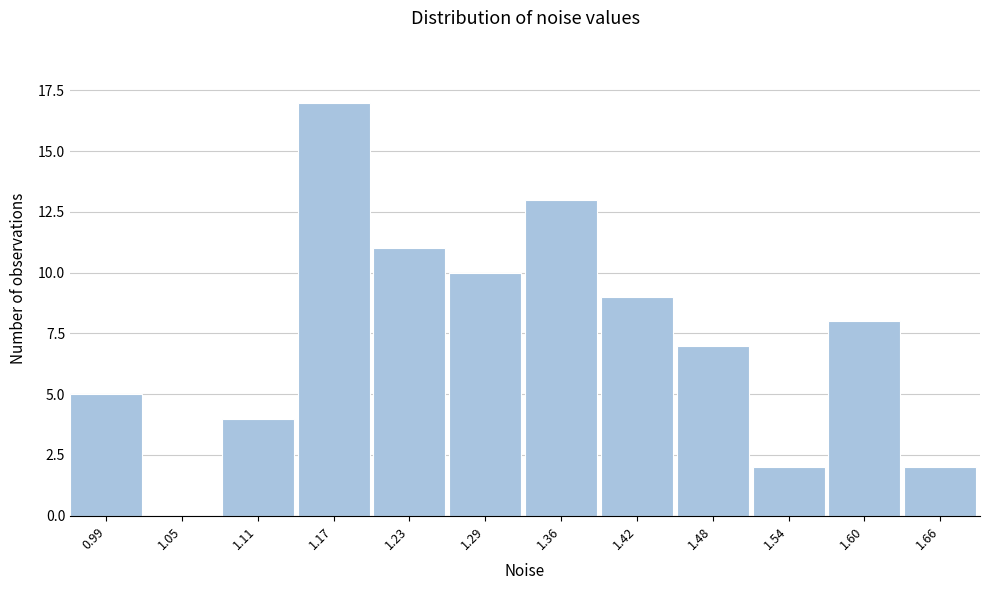

Reading left to right, what are all the values shown in this chart?

0.99=5	1.05=0	1.11=4	1.17=17	1.23=11	1.29=10	1.36=13	1.42=9	1.48=7	1.54=2	1.60=8	1.66=2